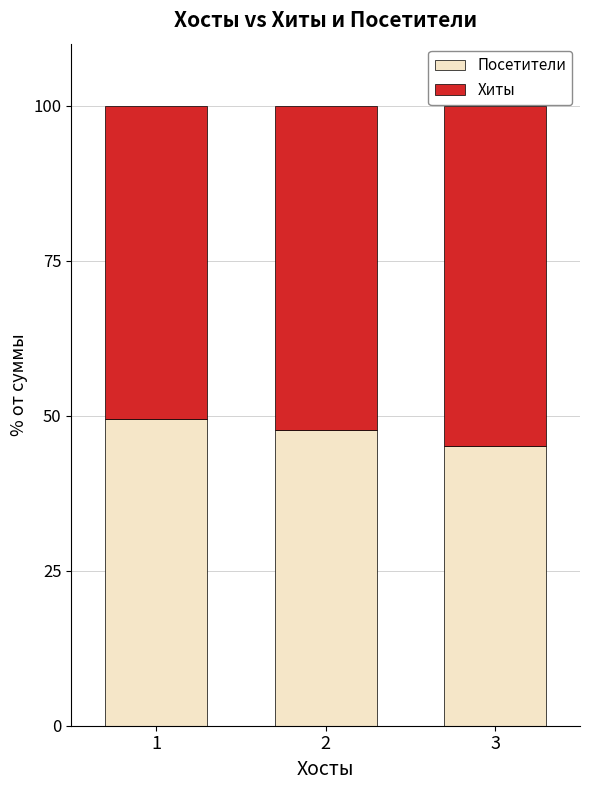

Reading left to right, what are the values for Посетители?

49.5	47.7	45.1